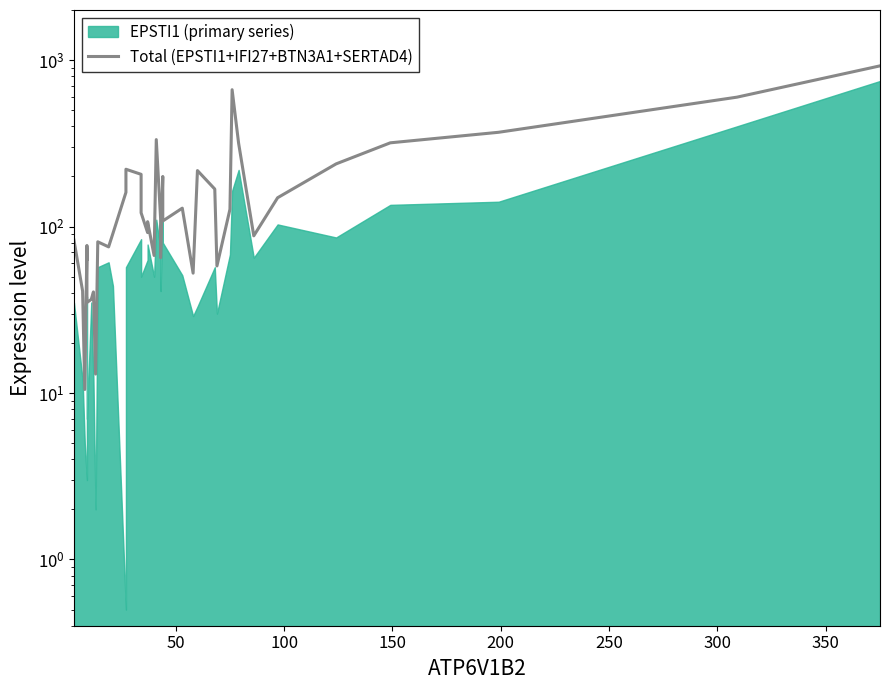

What is the difference between the second highest and second lowest values?

651.0